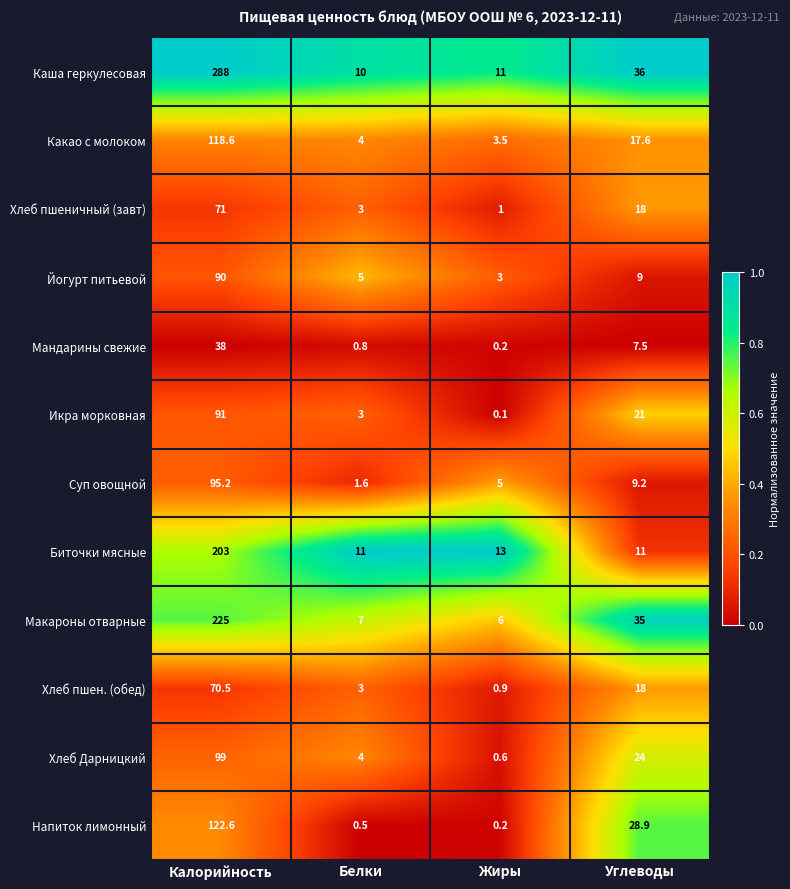

Which category has the highest value across all series?

Калорийность